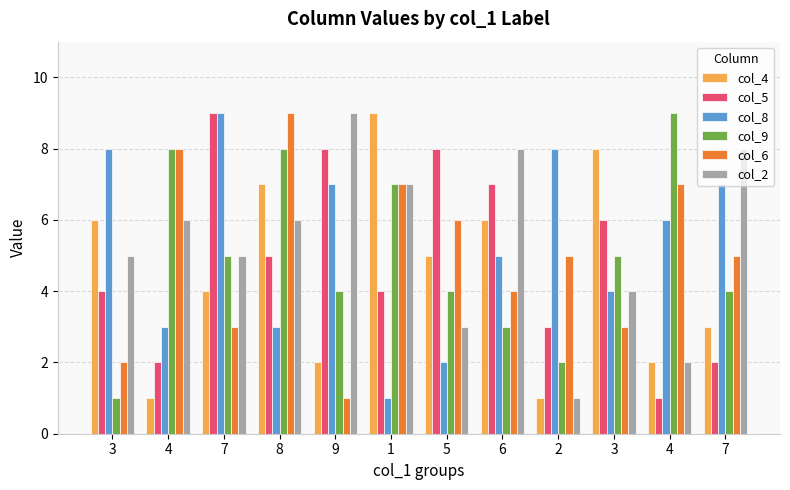

Which series has the largest total across all categories?

col_2